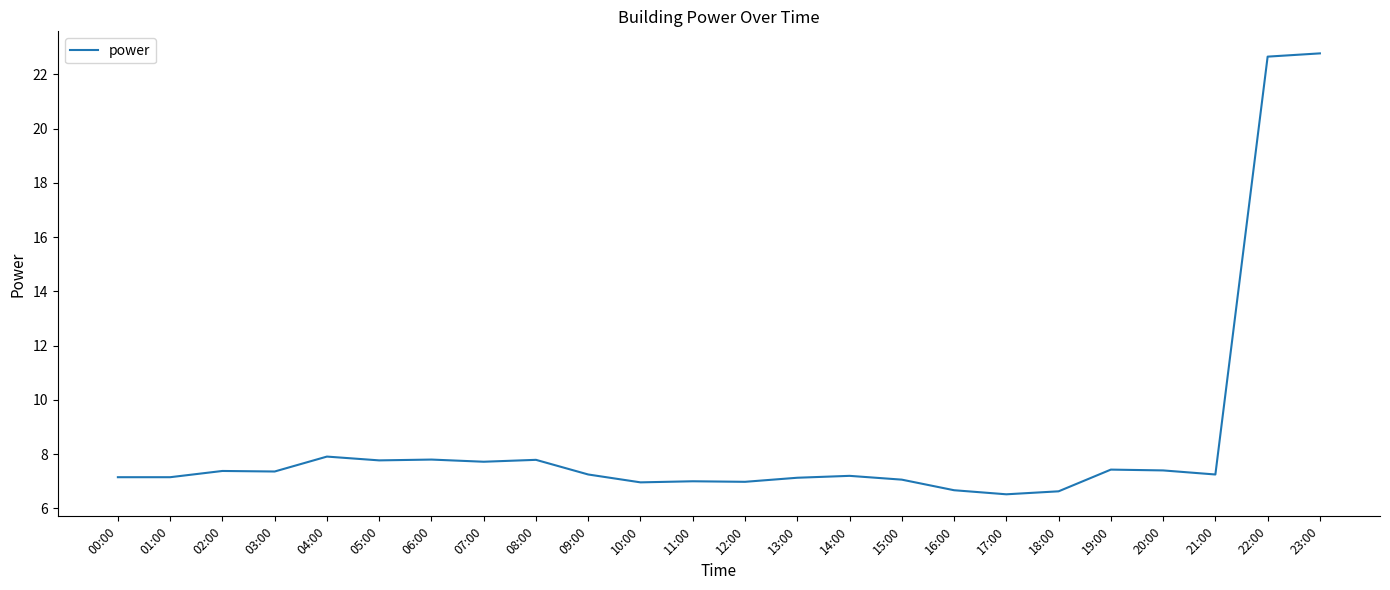

True or false: there are more than 1 points higher than both neighbors.

True